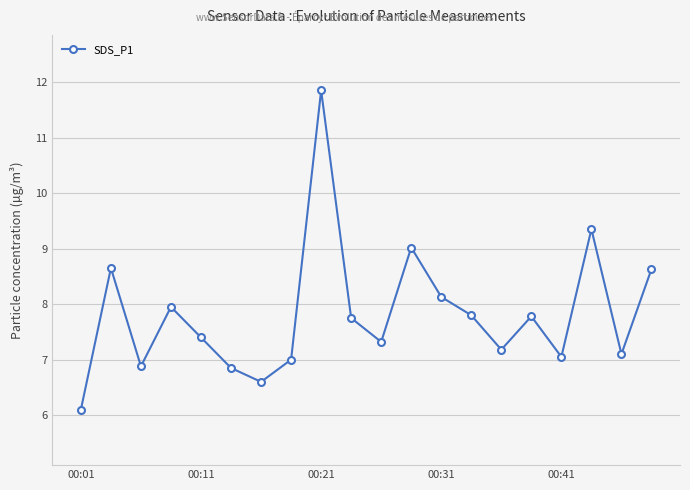

Is this an area chart (filled region under the line)?

No